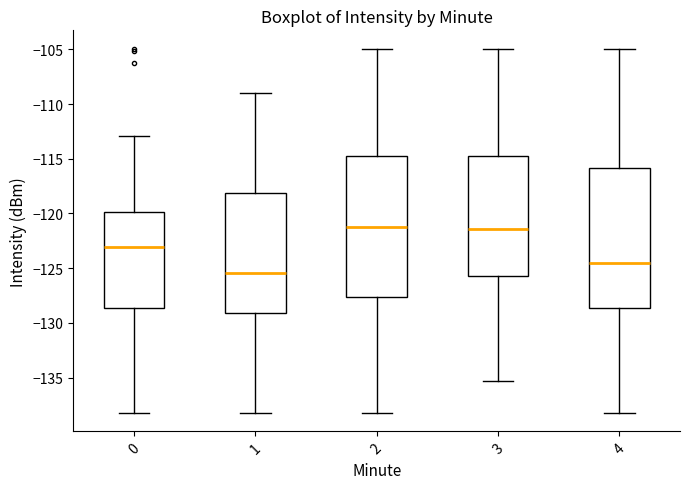

Reading left to right, read every box against the y-axis: the position of its median line, the range the box covers, and the ends of its whiskers. The values are not printed on the chart, so give them approximately, as read against the axis.

0: median -123.0, box -128.5 to -120.0, whiskers -138.0 to -113.0
1: median -125.5, box -129.0 to -118.0, whiskers -138.0 to -109.0
2: median -121.5, box -127.5 to -115.0, whiskers -138.0 to -105.0
3: median -121.5, box -125.5 to -115.0, whiskers -135.5 to -105.0
4: median -124.5, box -128.5 to -116.0, whiskers -138.0 to -105.0